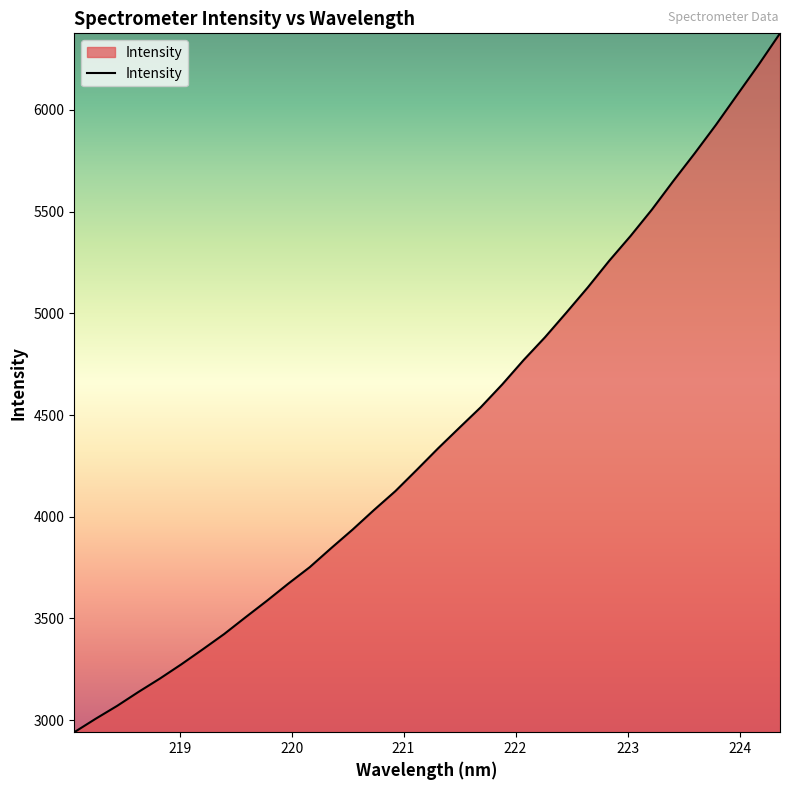

What is the smallest value displayed?

2940.7